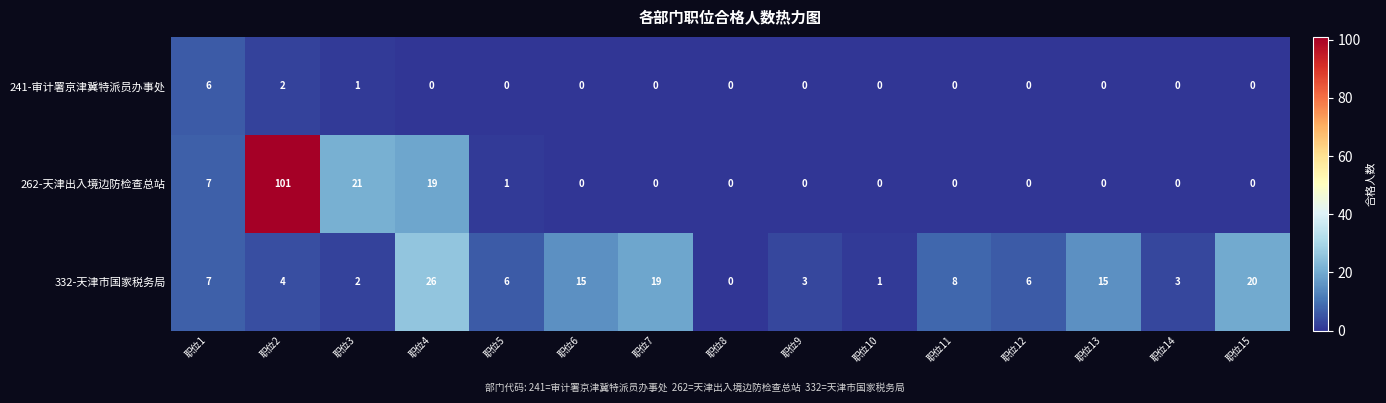

How many values in 262-天津出入境边防检查总站 are above zero?

5